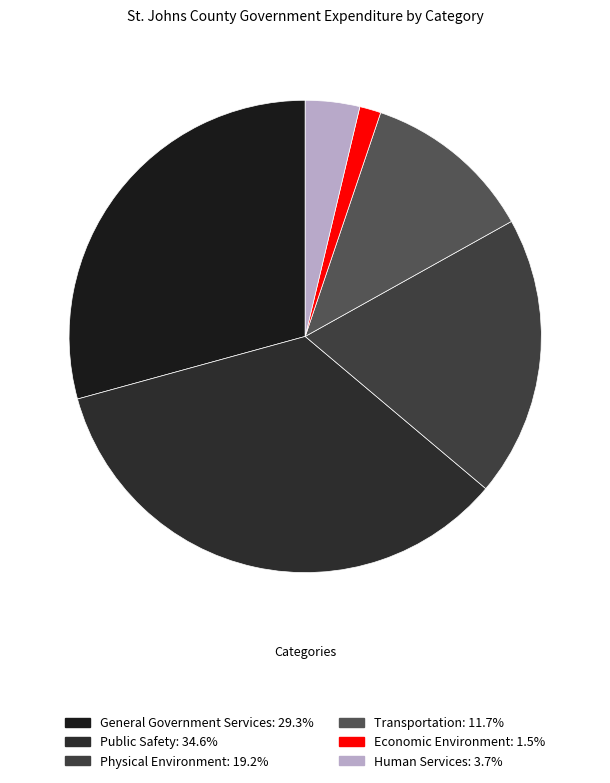

Rank the categories by value from highest to lowest.

Public Safety, General Government Services, Physical Environment, Transportation, Human Services, Economic Environment